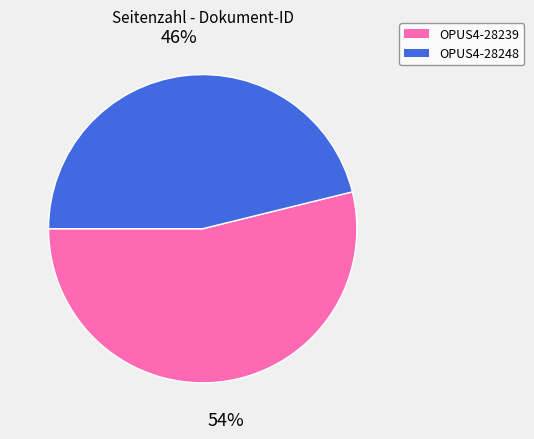

Does OPUS4-28239 account for over 50% of the chart?

Yes